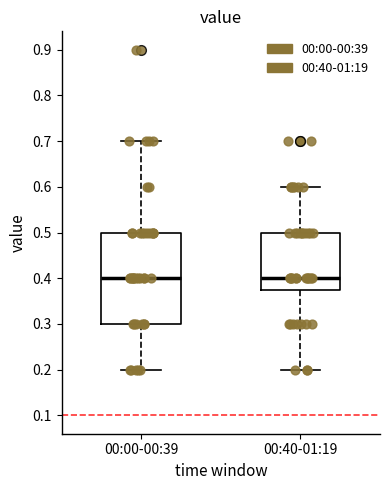

Where is the upper edge of the box for 00:00-00:39 on the y-axis? The values are not printed on the chart, so give them approximately, as read against the axis.

0.50